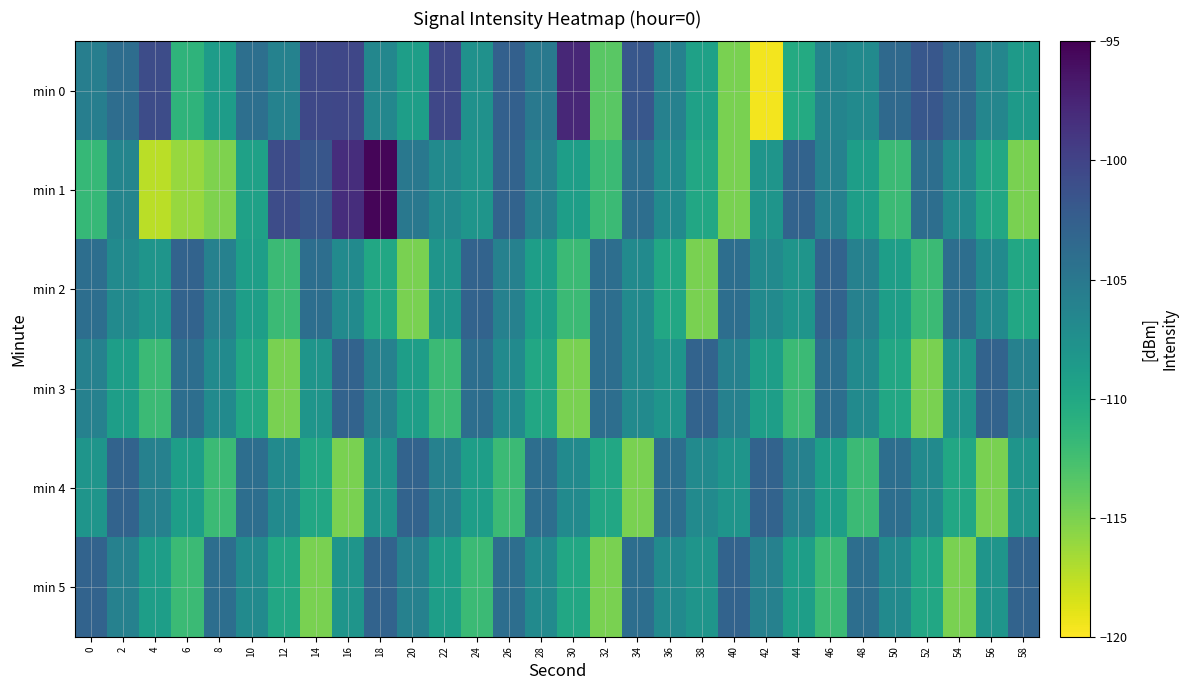

How many categories are shown in the chart?

30